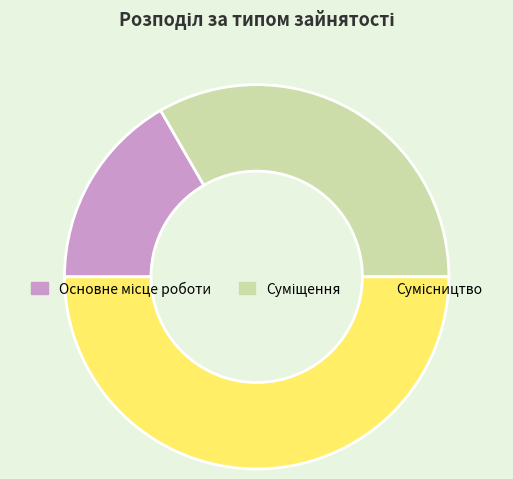

To the nearest percent, what portion does Суміщення represent?

33%